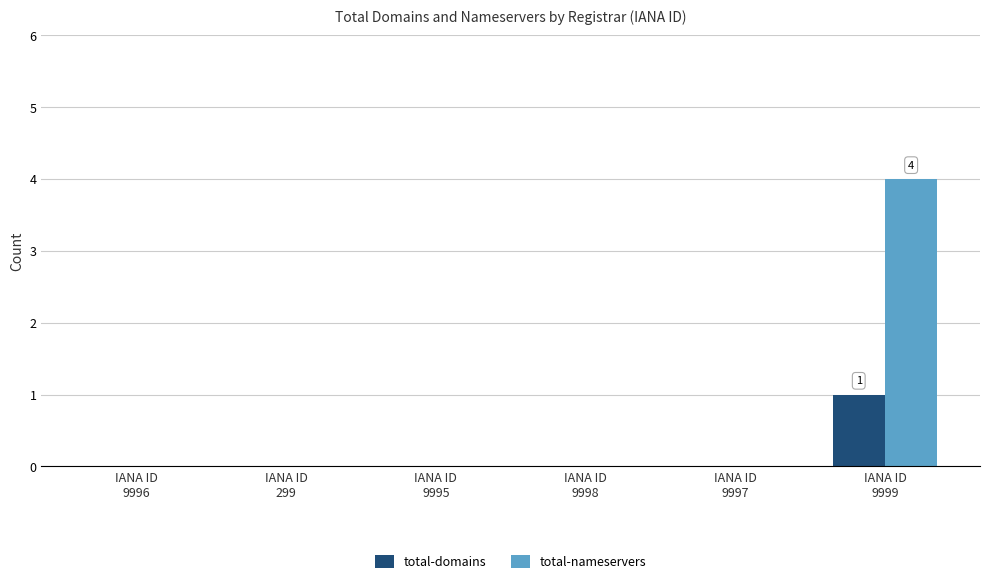

Does the chart contain stacked bars?

No